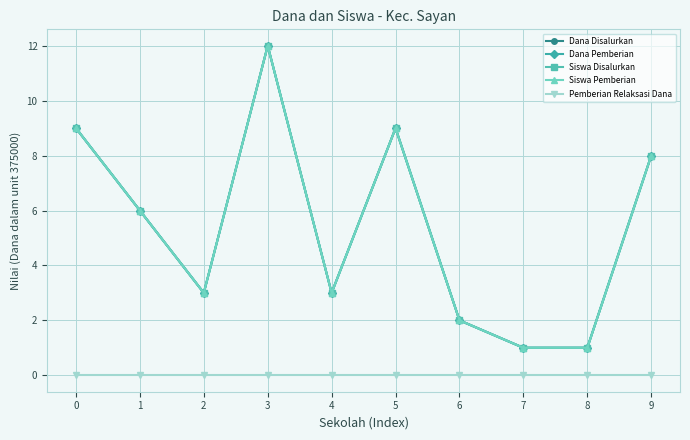

What is the difference between the highest and lowest values at 3?

12